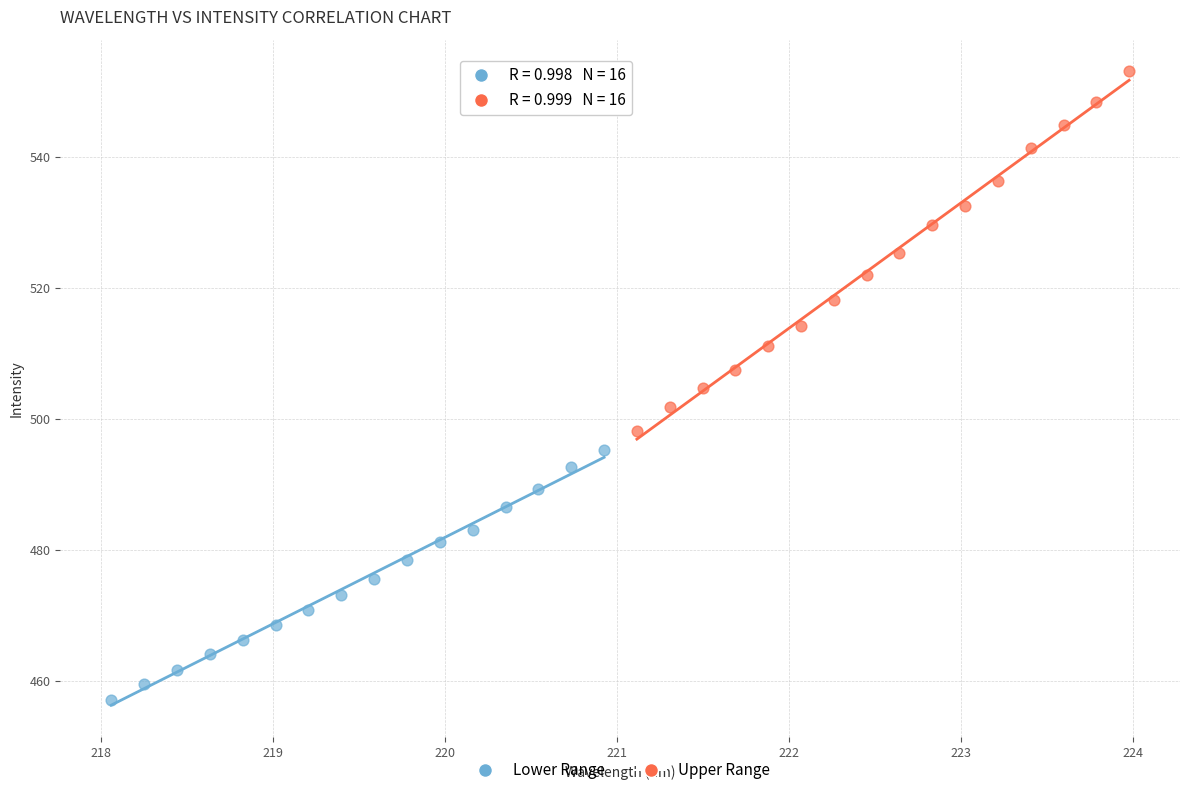

What are all the series names shown in the legend?

Lower Range, Upper Range